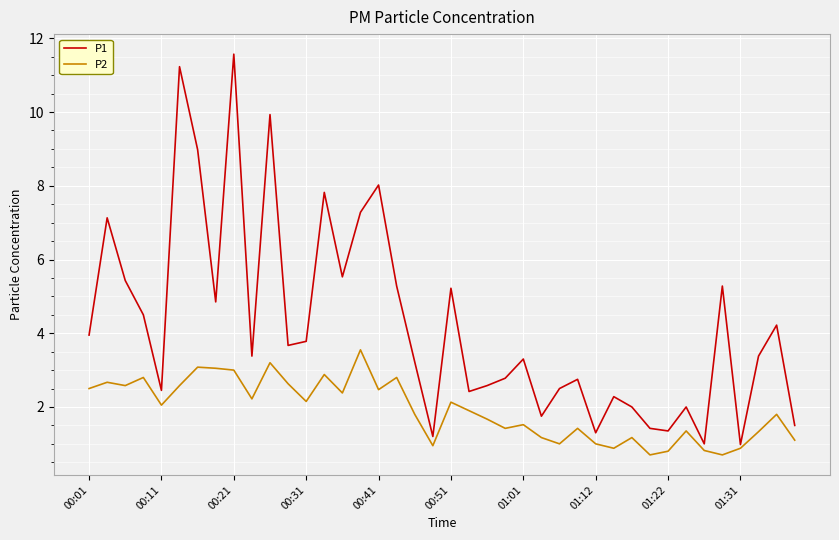

Which series has the largest total across all categories?

P1